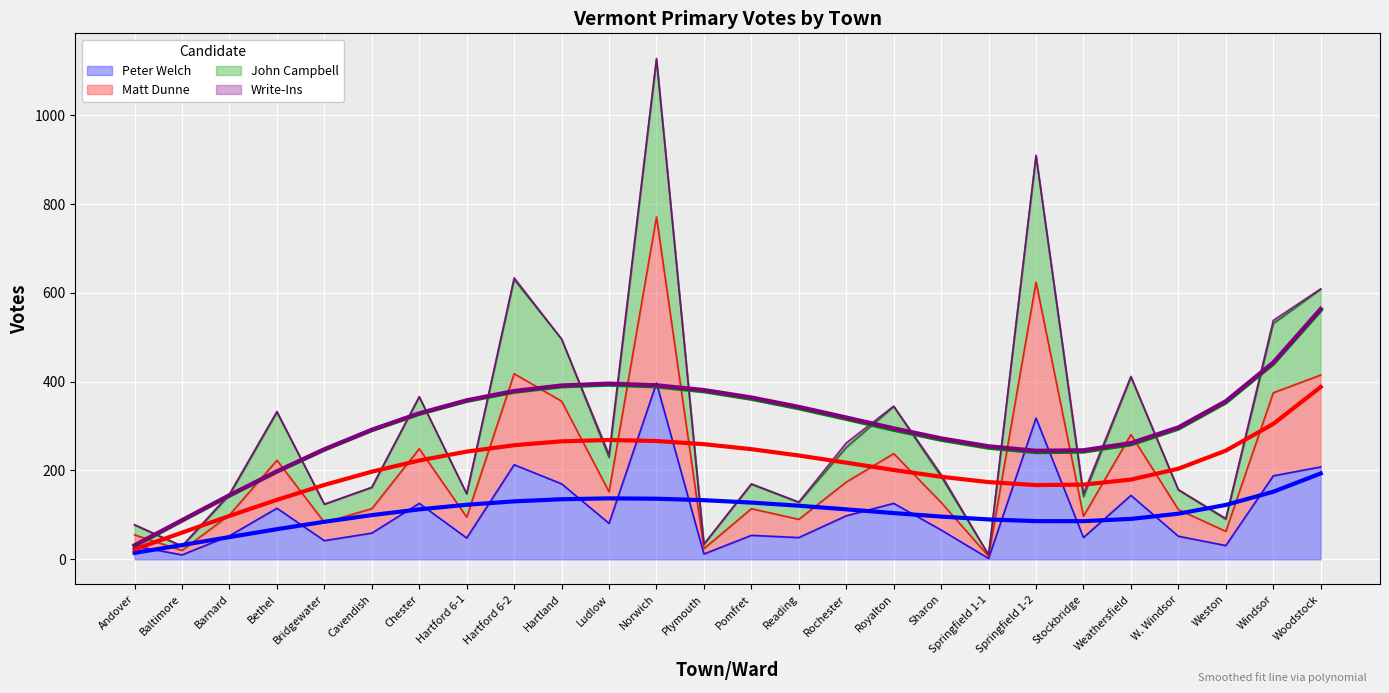

How many interior local peaks does the John Campbell series have?

8